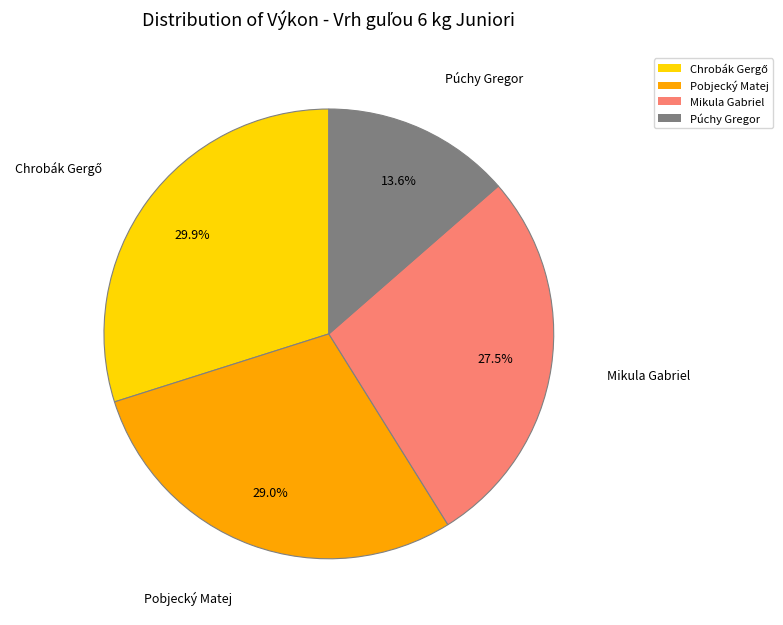

Which category has the smallest portion of the pie?

Púchy Gregor